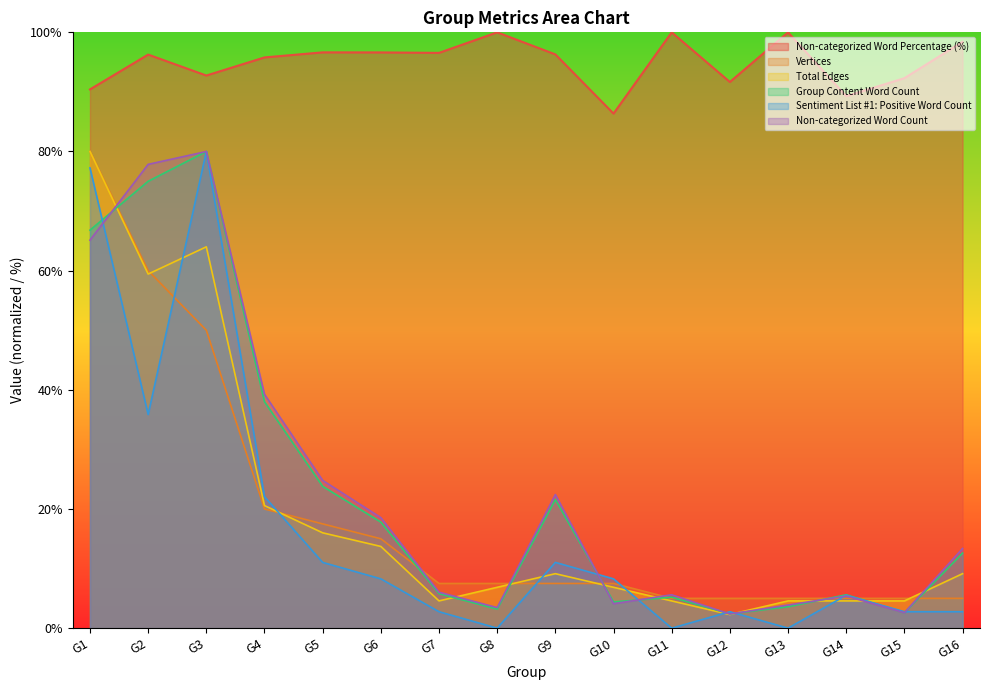

Which series changed the most between G1 and G16?

Vertices